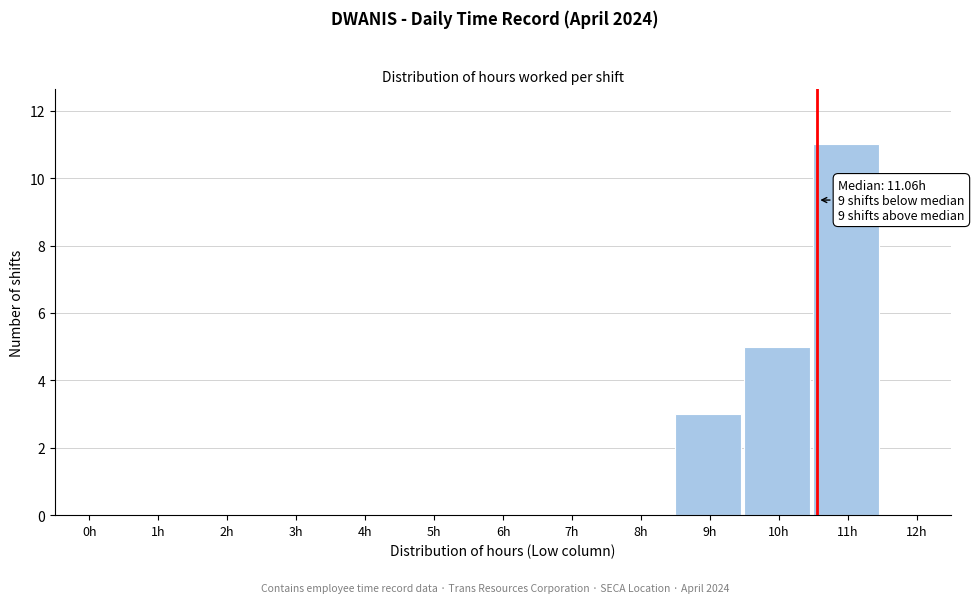

Reading left to right, what are all the values shown in this chart?

0h=0	1h=0	2h=0	3h=0	4h=0	5h=0	6h=0	7h=0	8h=0	9h=3	10h=5	11h=11	12h=0